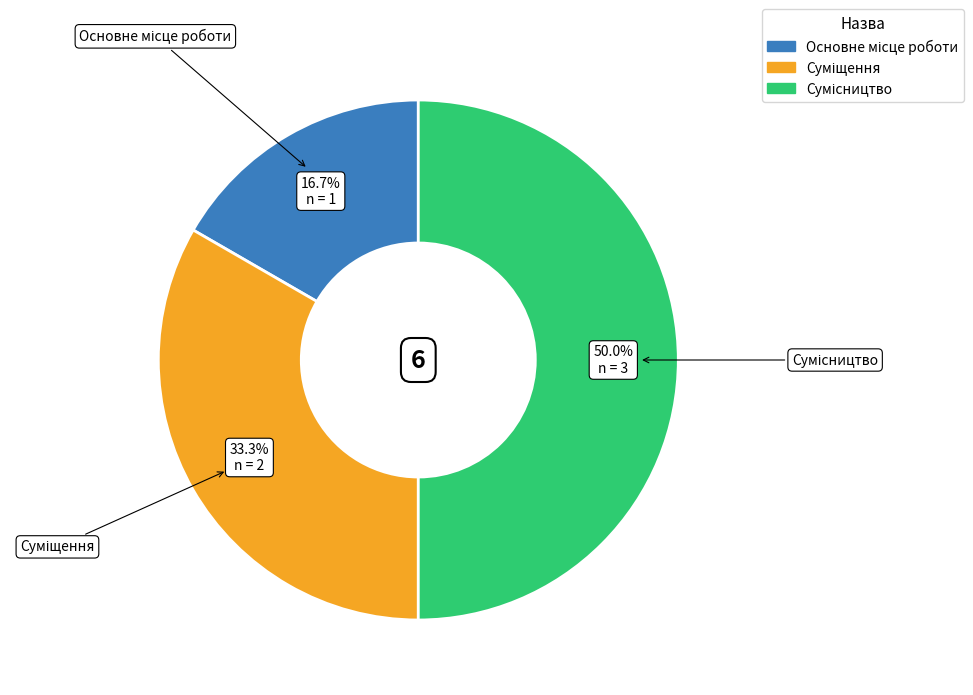

The Сумісництво slice represents 50% of the pie. True or false?

True